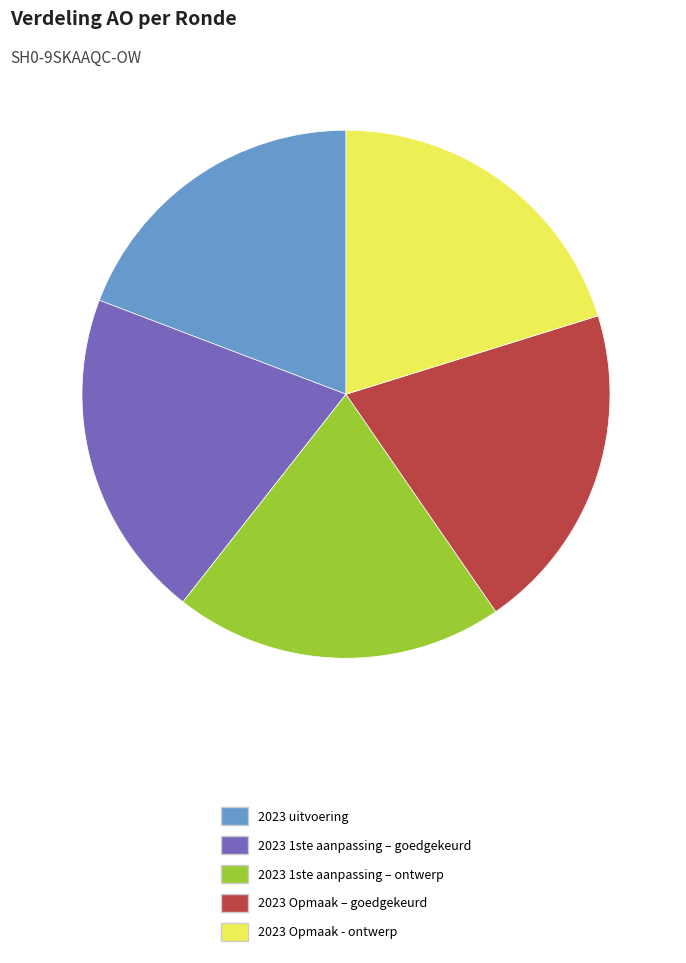

Is it true that 2023 1ste aanpassing – goedgekeurd is 31% of the pie?

False